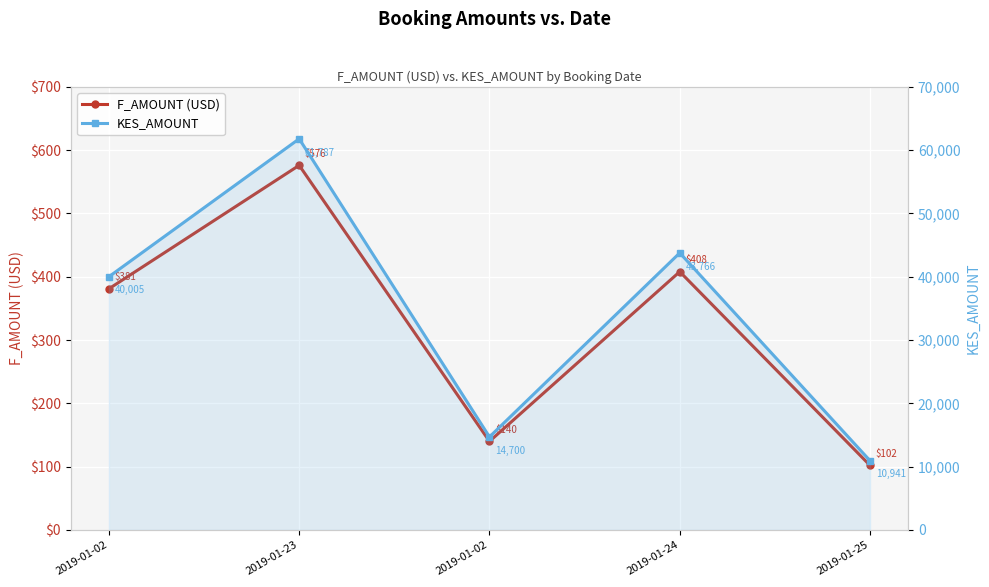

Is the value of F_AMOUNT (USD) at 2019-01-02 greater than the value of KES_AMOUNT at 2019-01-24?

No